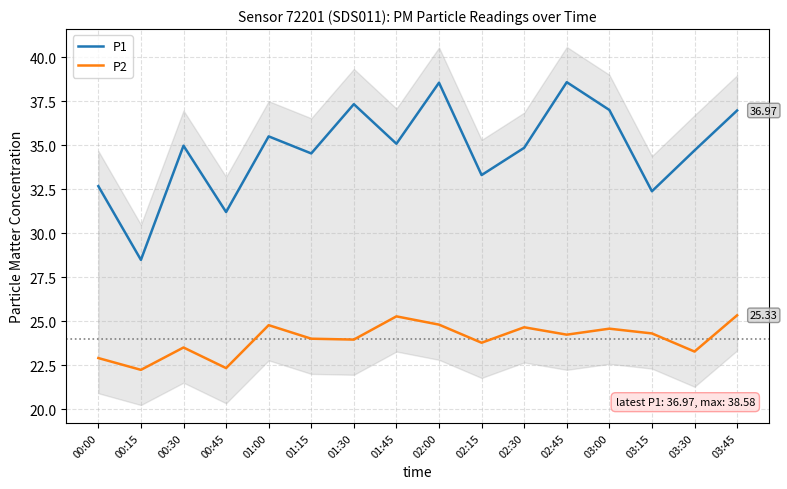

What are all the series names shown in the legend?

P1, P2